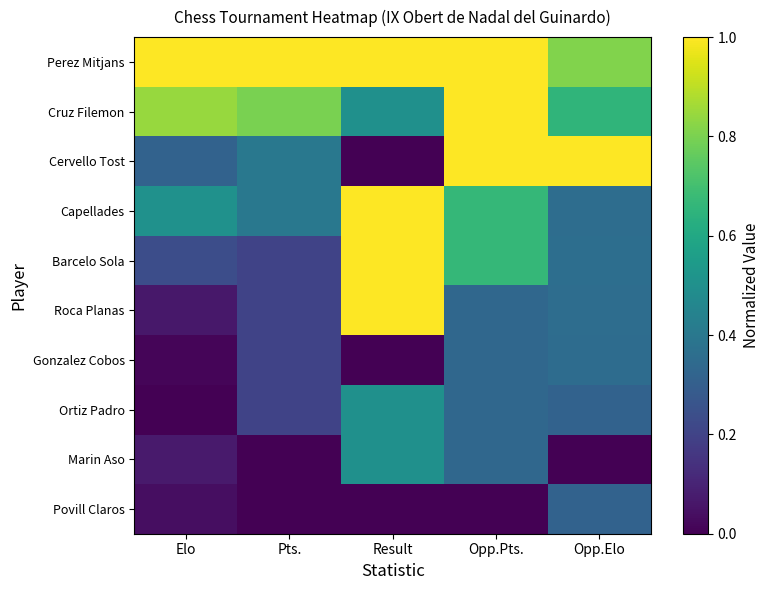

Which series has the largest total across all categories?

Perez Mitjans